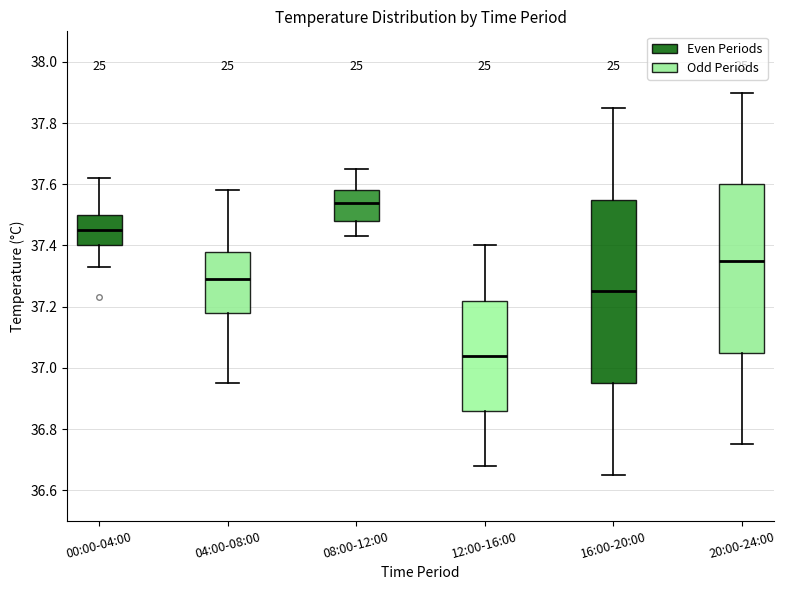

Reading left to right, transcribe this box plot: for each box, give where its median line is, the range the box spans, and where its two whiskers end, as read against the y-axis. The values are not printed on the chart, so give them approximately, as read against the axis.

00:00-04:00: median 37.46, box 37.40 to 37.50, whiskers 37.34 to 37.62
04:00-08:00: median 37.30, box 37.18 to 37.38, whiskers 36.96 to 37.58
08:00-12:00: median 37.54, box 37.48 to 37.58, whiskers 37.44 to 37.66
12:00-16:00: median 37.04, box 36.86 to 37.22, whiskers 36.68 to 37.40
16:00-20:00: median 37.26, box 36.96 to 37.56, whiskers 36.66 to 37.86
20:00-24:00: median 37.36, box 37.06 to 37.60, whiskers 36.76 to 37.90